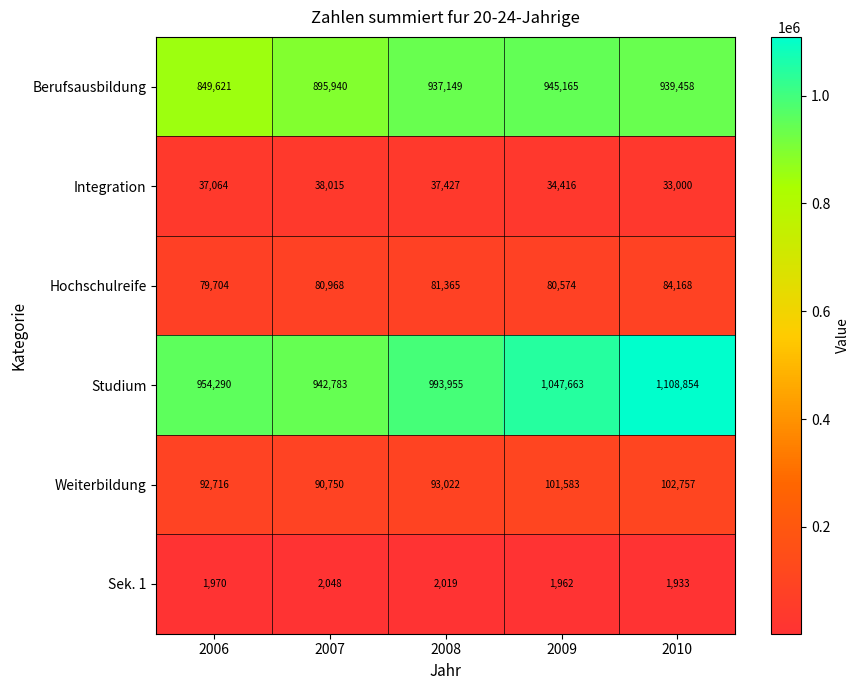

What is the difference between the second highest and second lowest values in the Hochschulreife series?

791